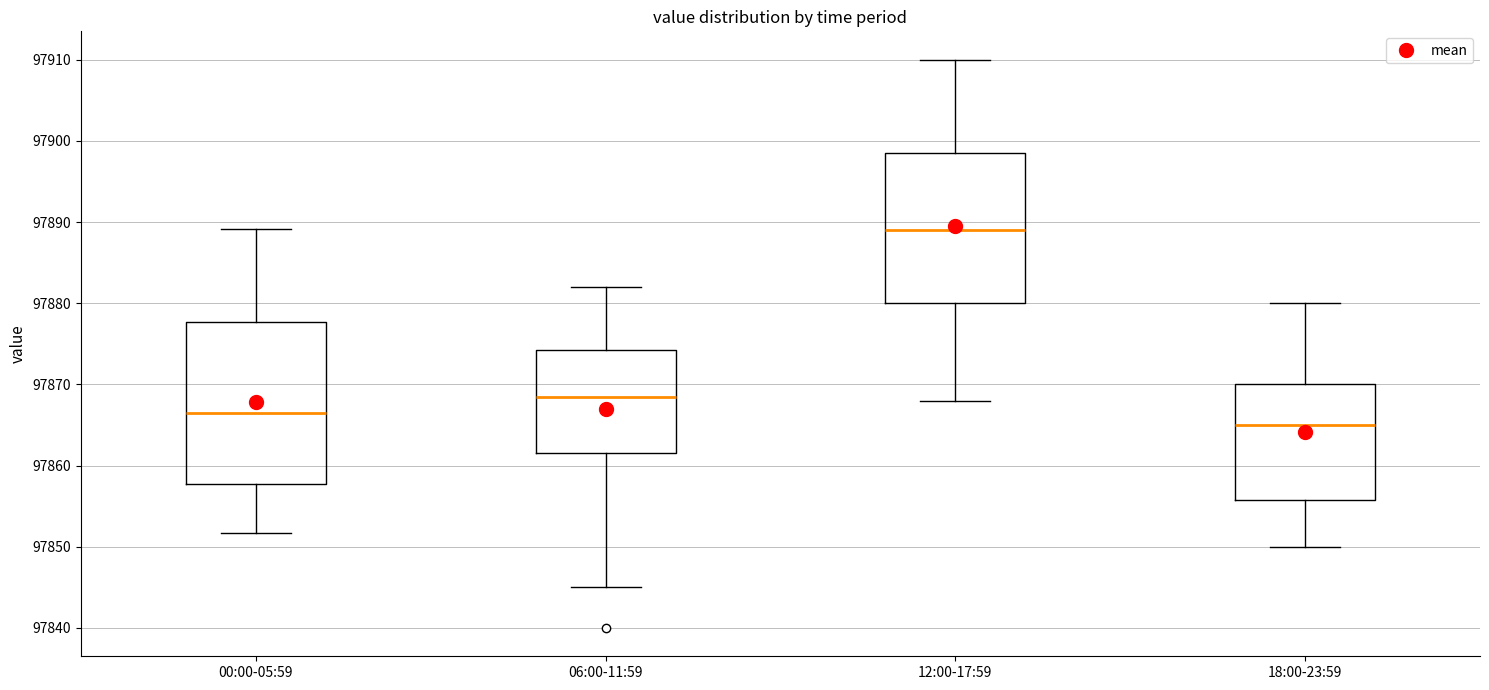

Which box is the tallest, from its lower edge to its upper edge?

00:00-05:59